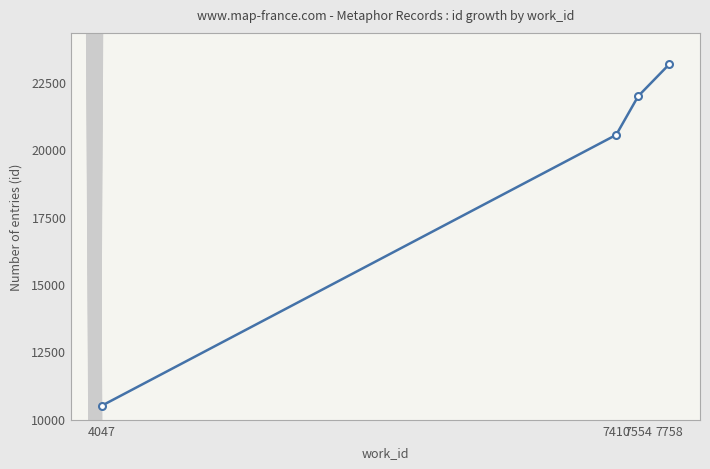

Reading right to left, extract all data points from this chart.

23171.0	21980.5	20542.0	10486.0